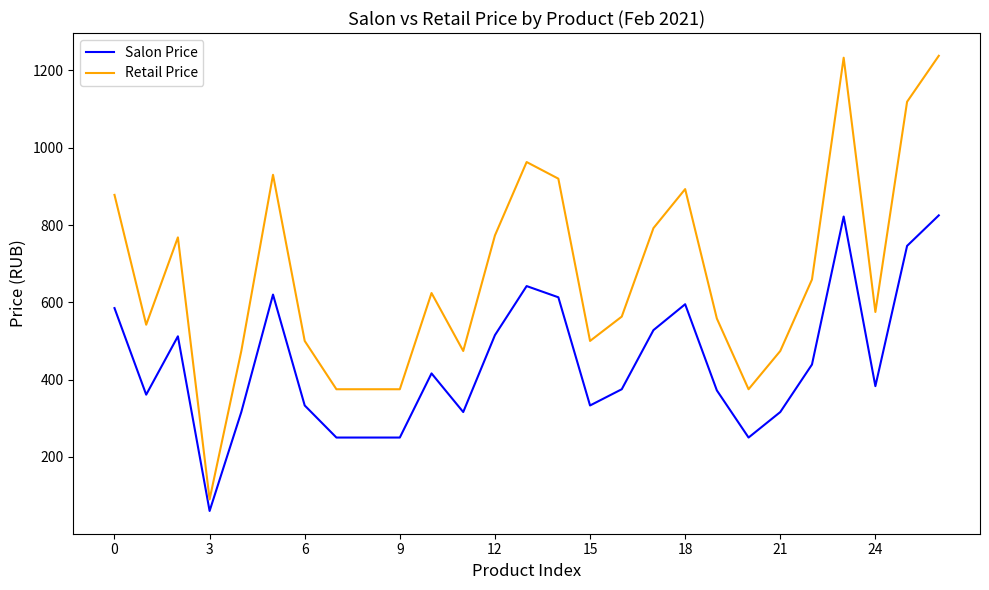

How many lines are shown in the chart?

2